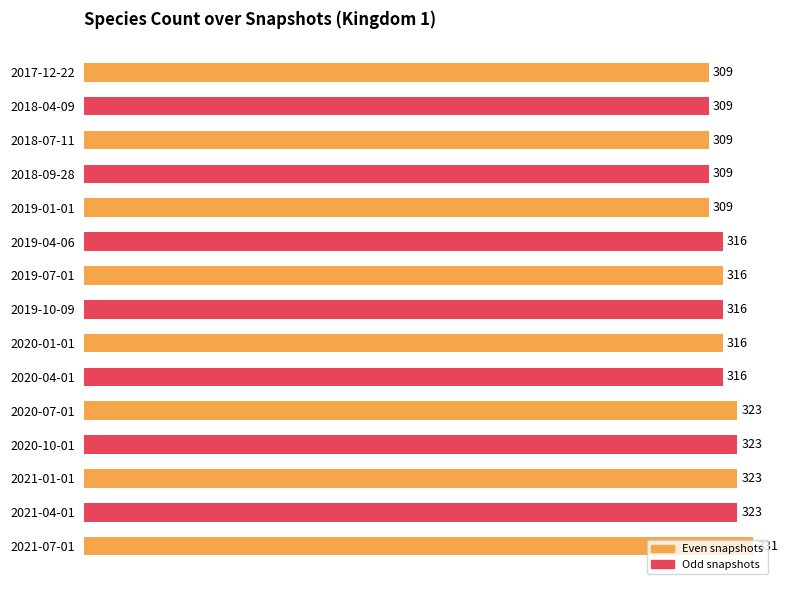

Read the value at 2020-07-01, to the nearest 5.

325